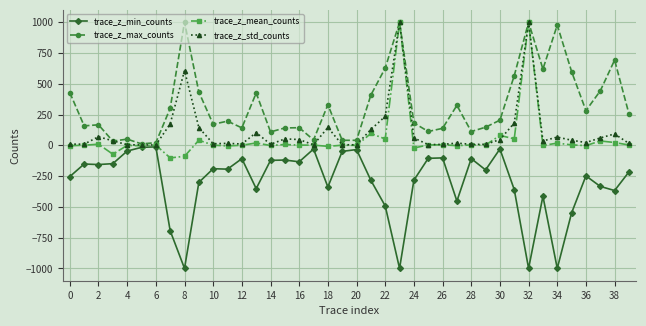

Count the number of data series in this chart.

4